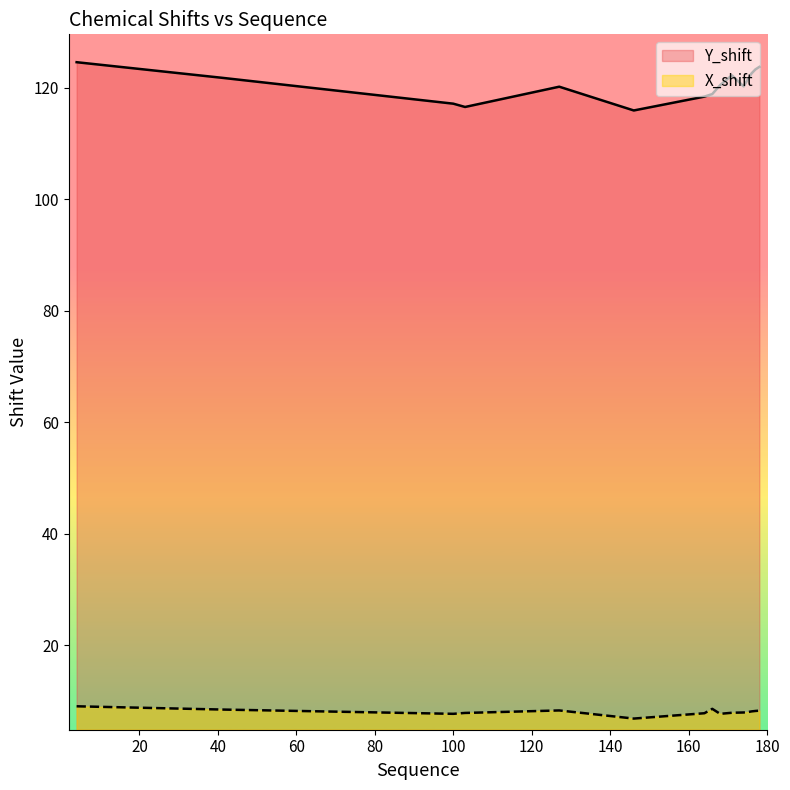

Does the chart have visible grid lines?

No